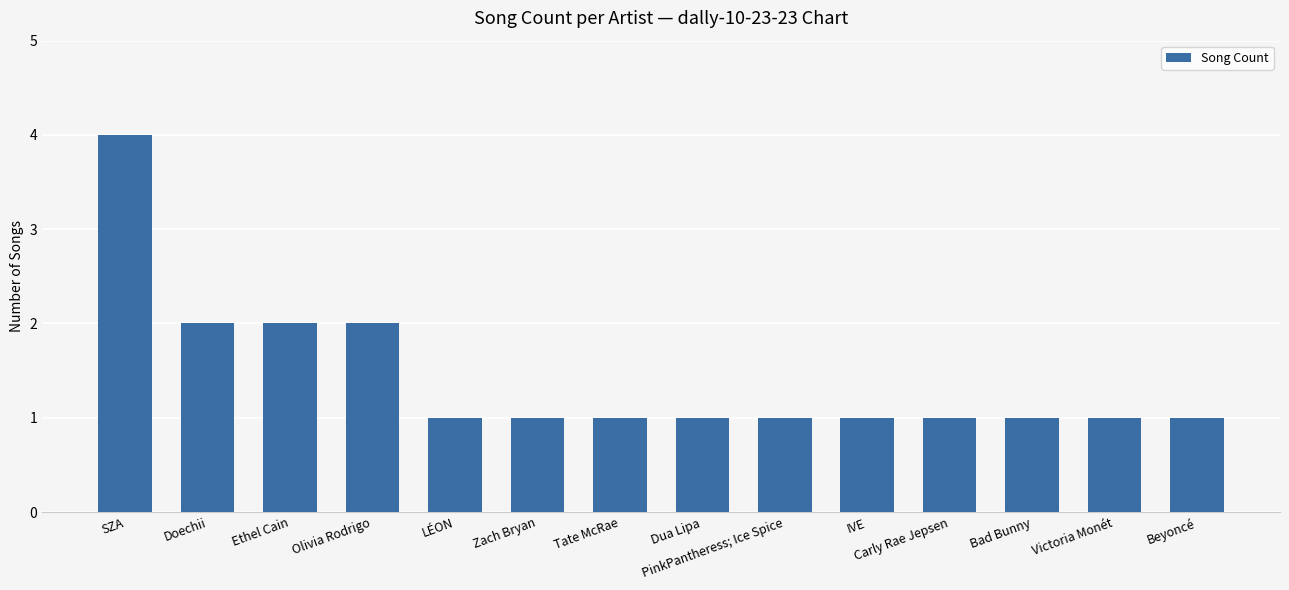

How many series are shown in this chart?

1